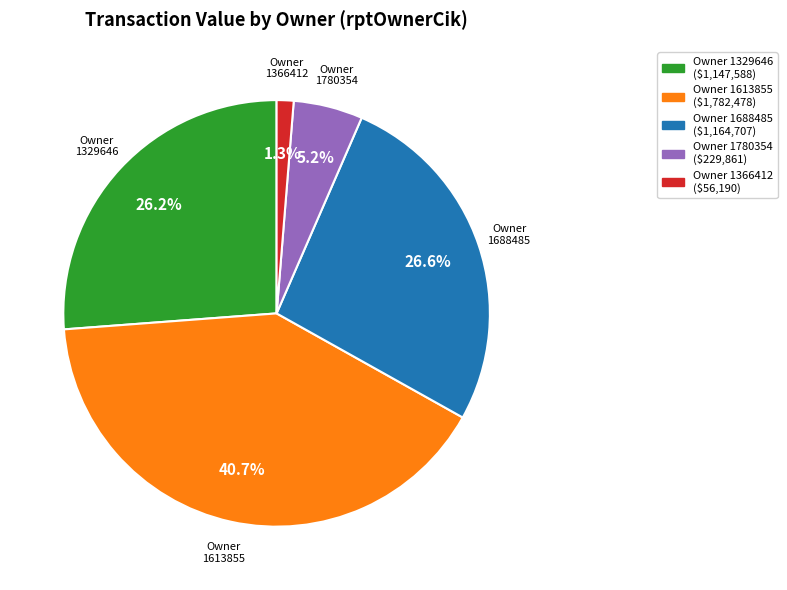

To the nearest percent, what is the average slice percentage?

20%